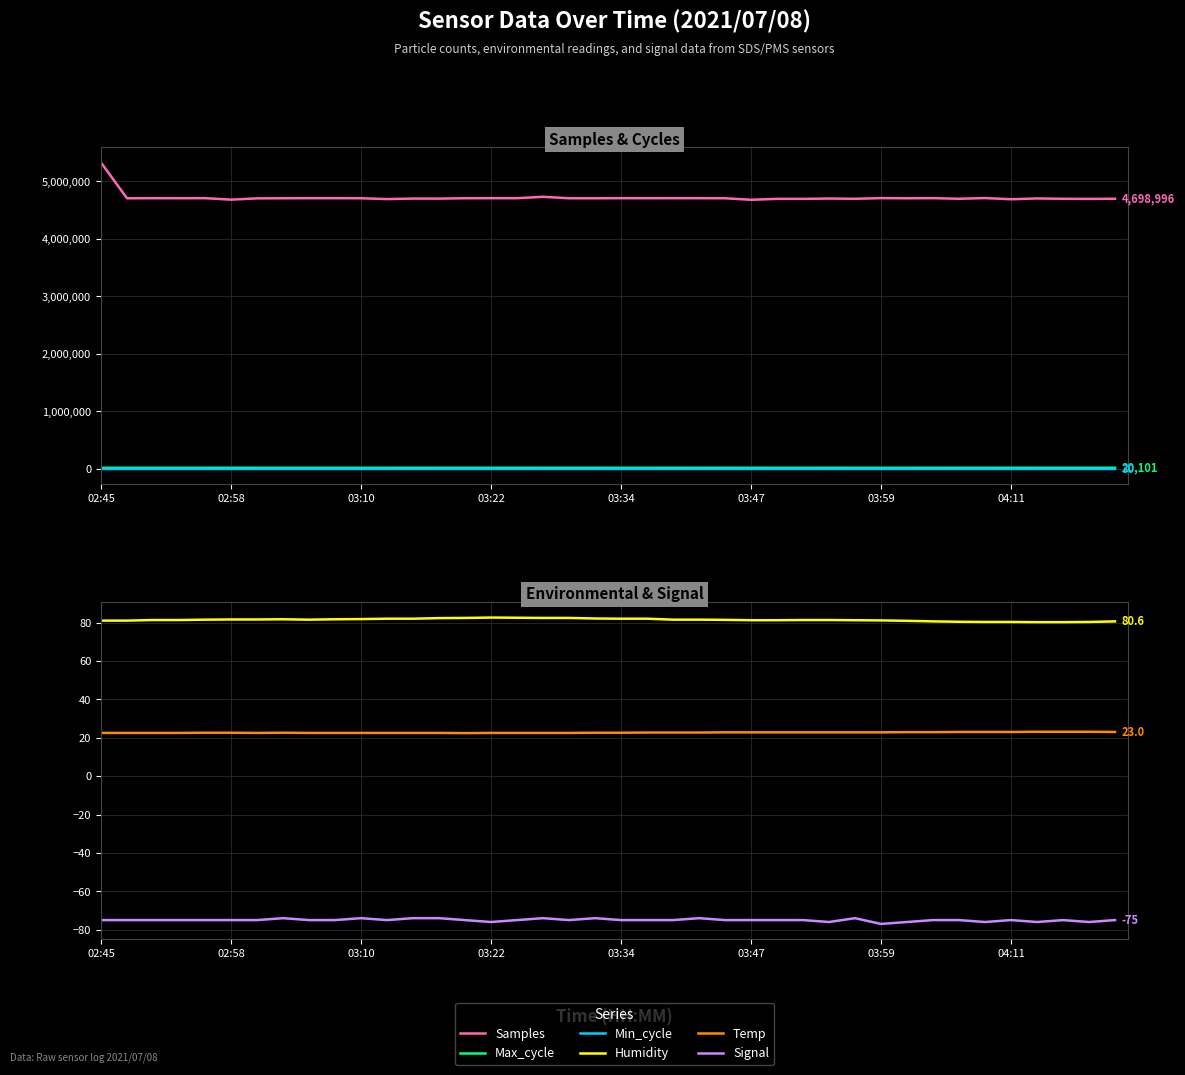

At how many categories does at least one series exceed 3610284?

40